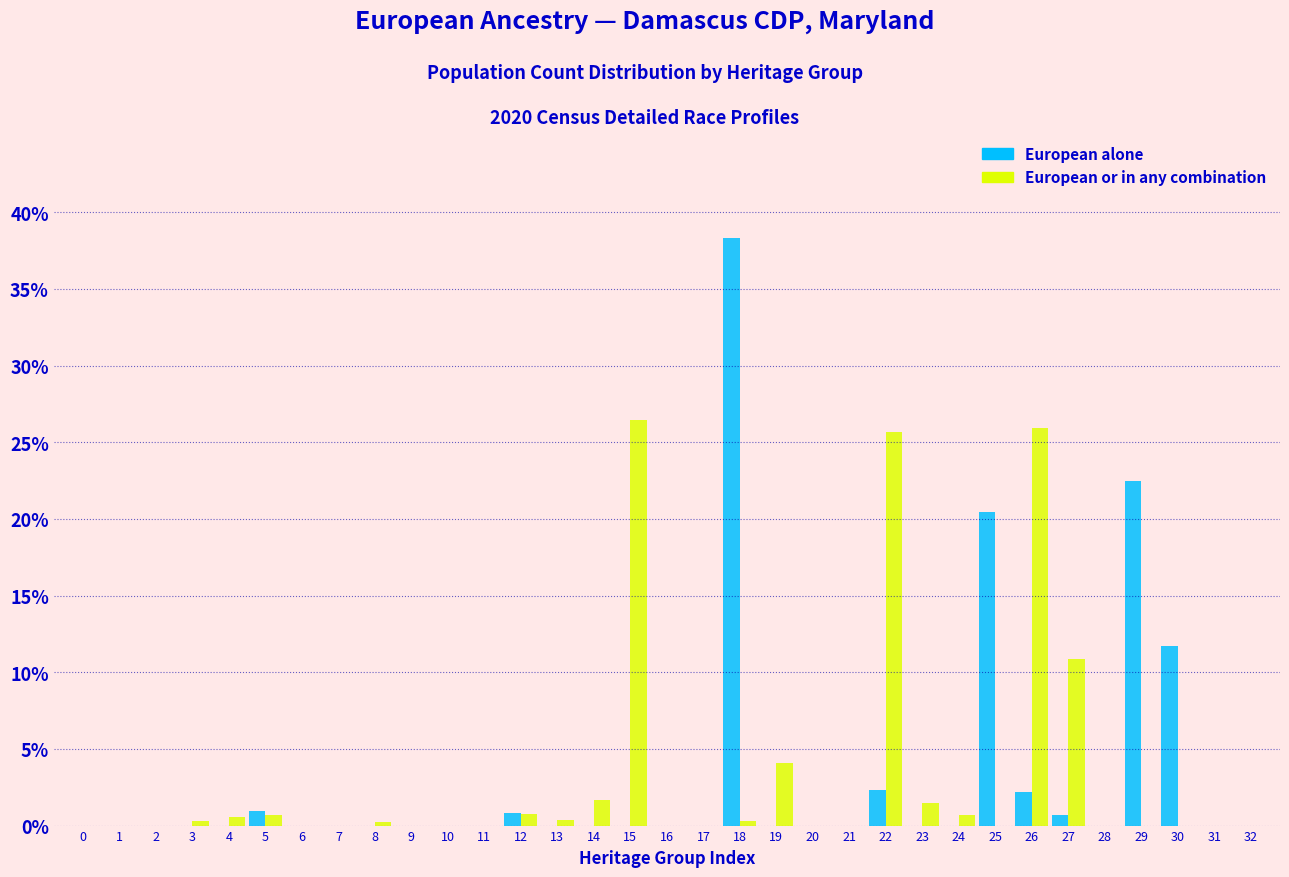

Is it true that European or in any combination equals 0.0 at 6?

True